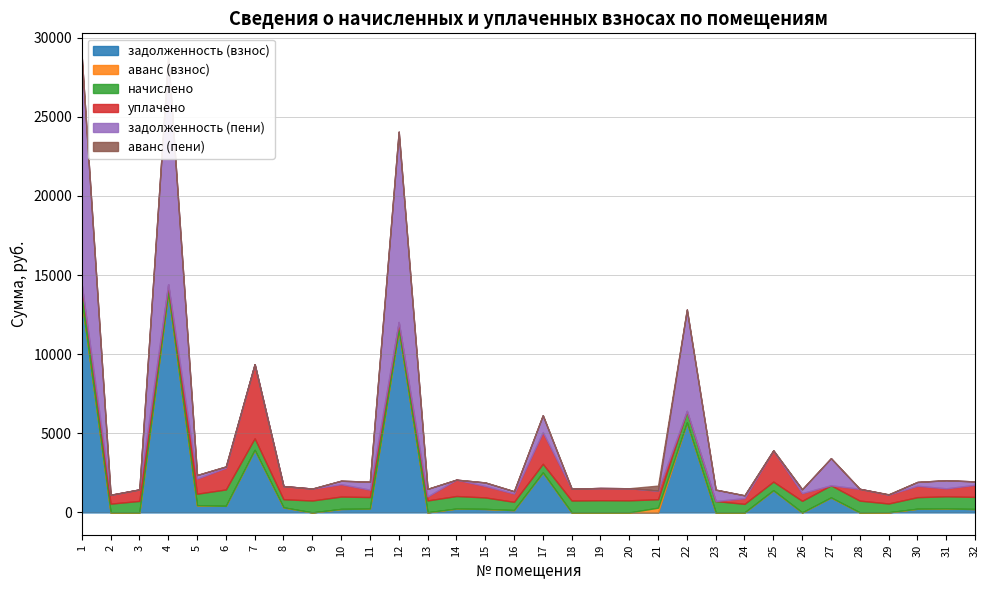

Does the chart display data point markers on the line(s)?

No